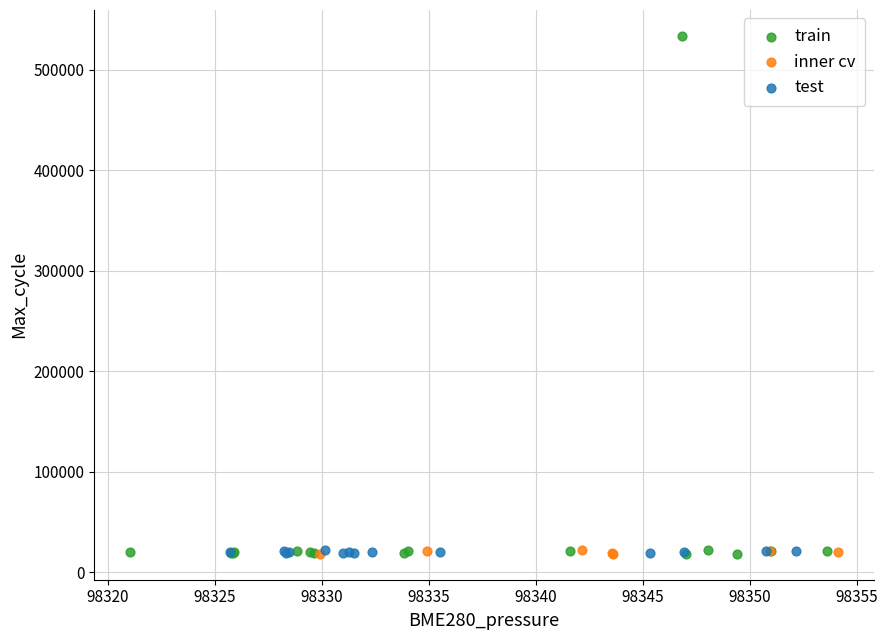

Which series has the largest Y range (max minus min)?

train